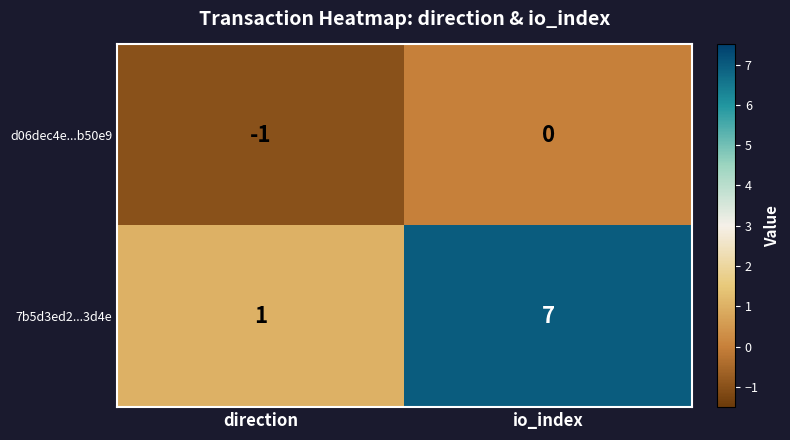

True or false: 7b5d3ed2...3d4e has a value of 7 at io_index.

True